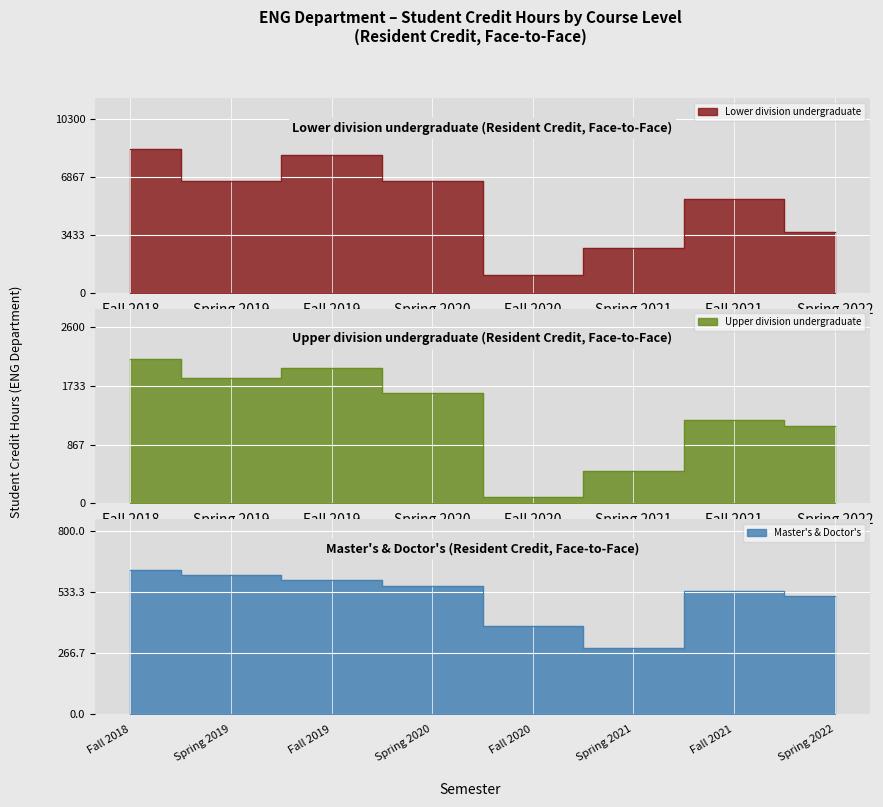

True or false: Upper division undergraduate and Lower division undergraduate intersect in this chart.

False